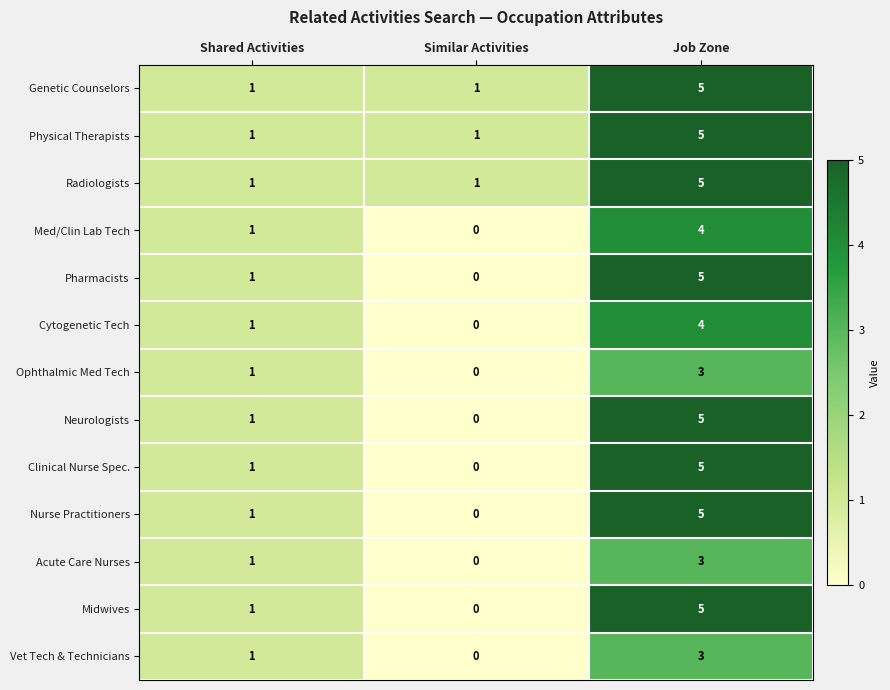

What is the approximate value of Acute Care Nurses at Job Zone?

3